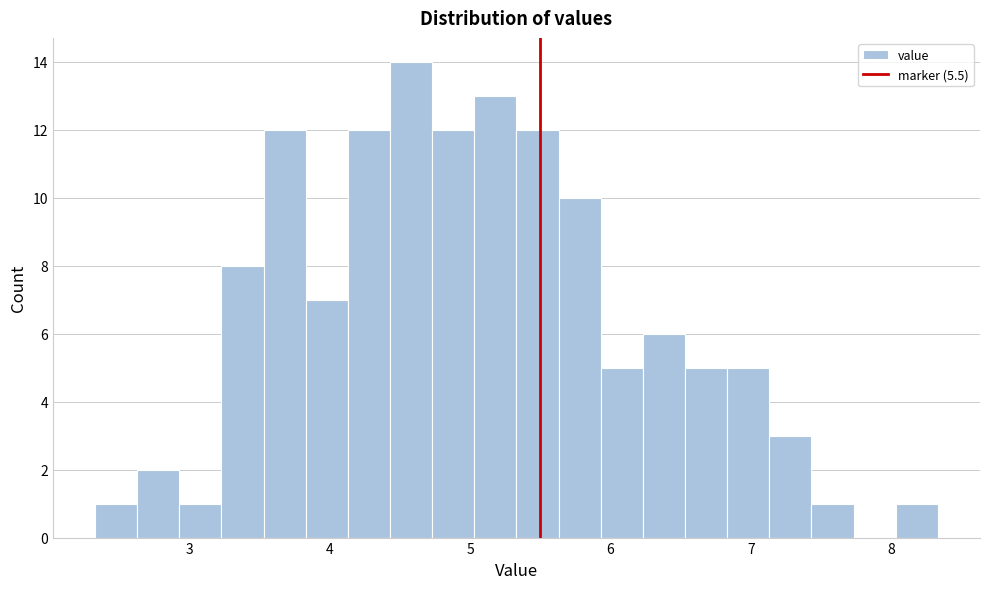

Around what value on the x-axis is the tallest bar? Give the approximate position of its centre, as read against the axis.

4.6